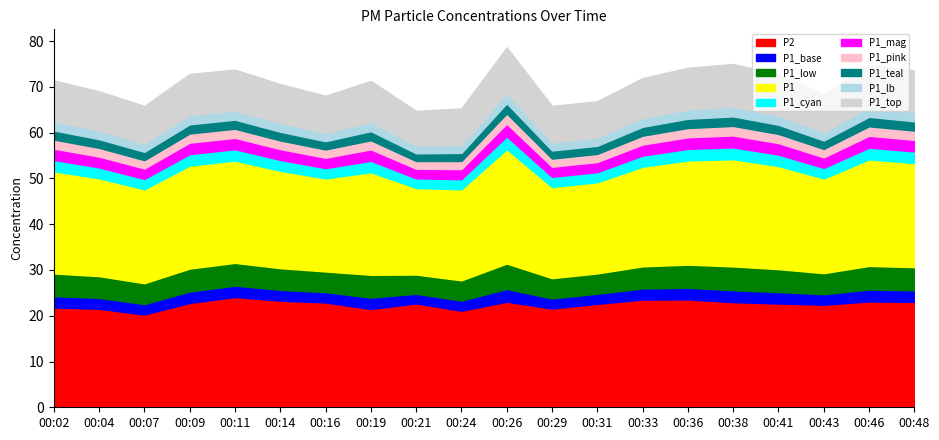

The P1 series shows 34.7 at 00:09. True or false?

False